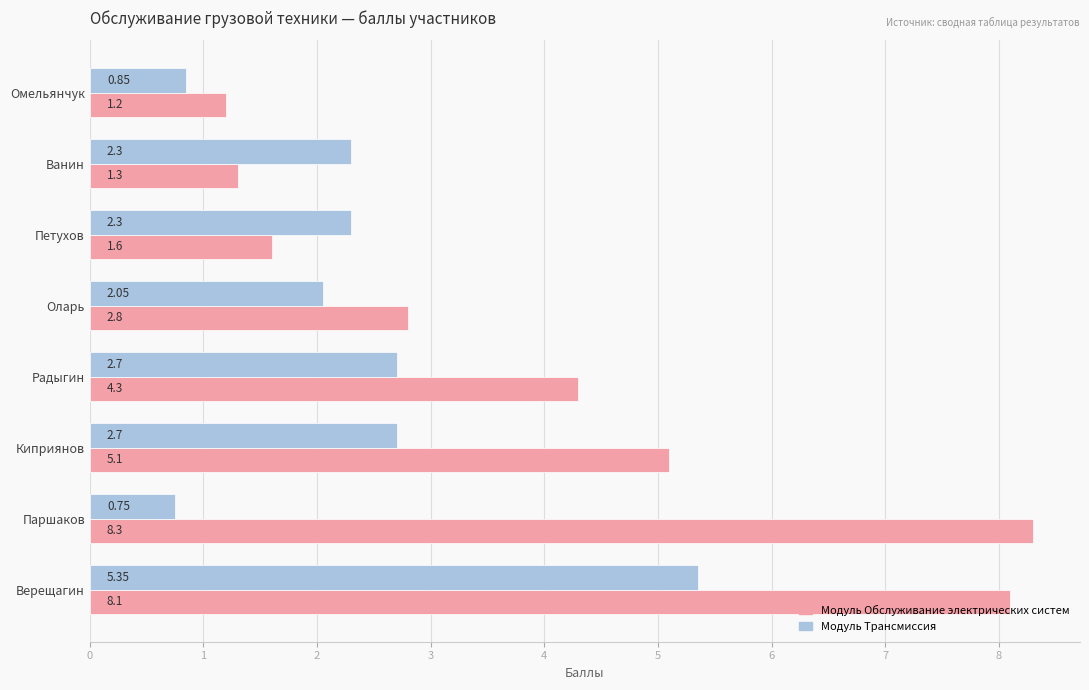

What is the sum of all Модуль Обслуживание электрических систем values?

32.7